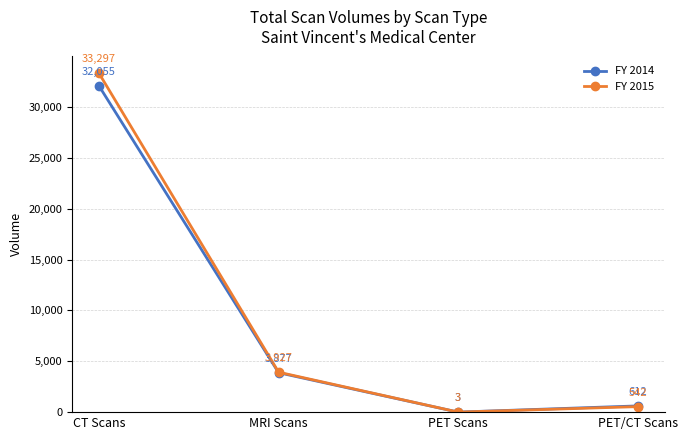

Where is the first local minimum for FY 2015?

PET Scans